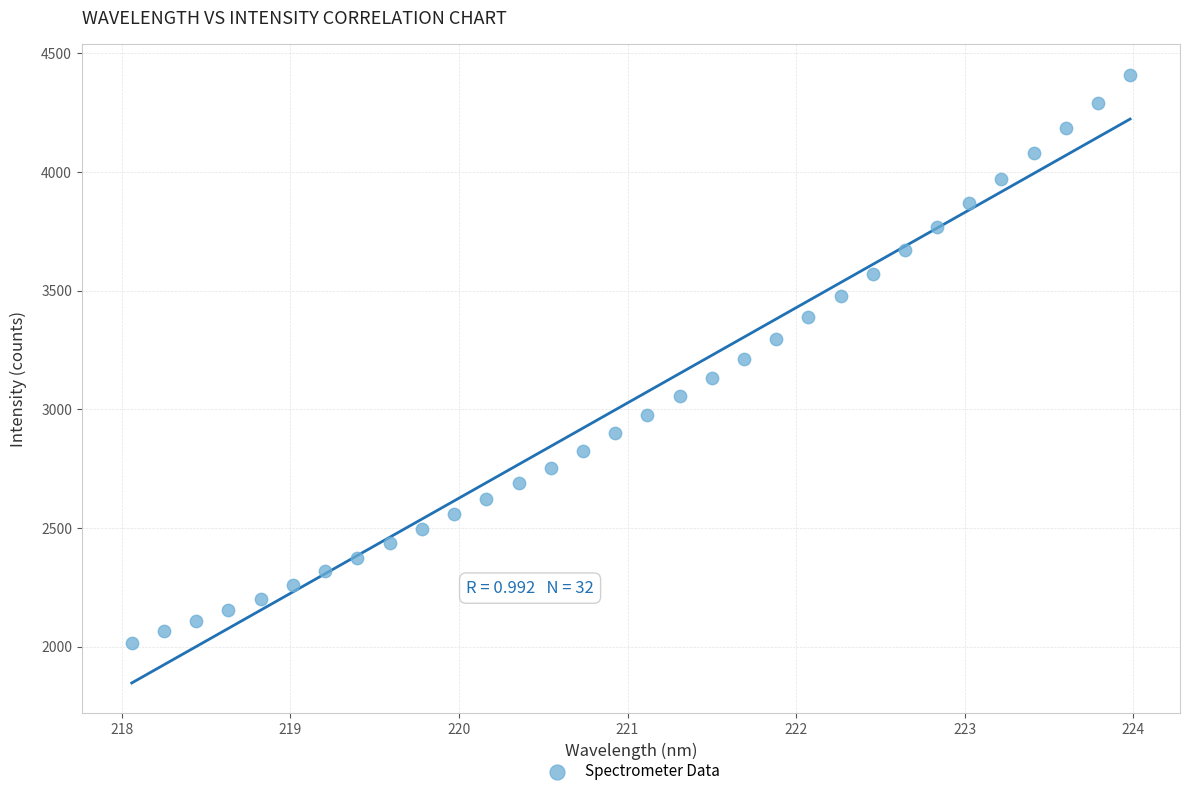

What is the range of X values (max minus min)?

5.9